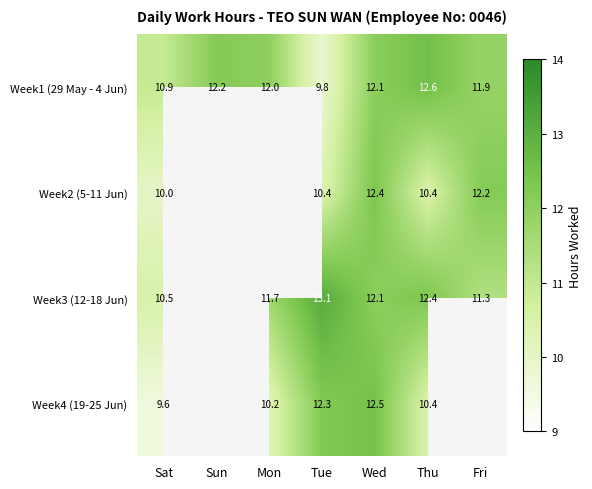

What is the difference between the highest and lowest values at Thu?

2.2